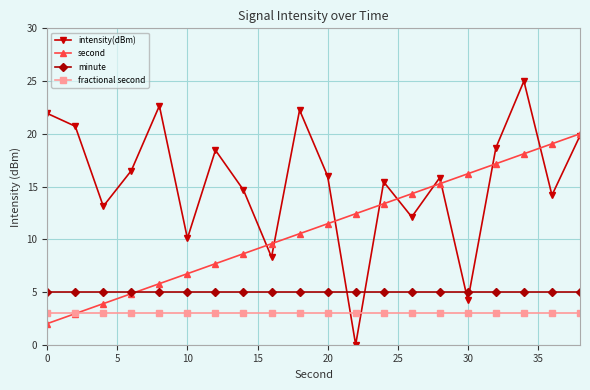

How many distinct data groups are displayed?

4